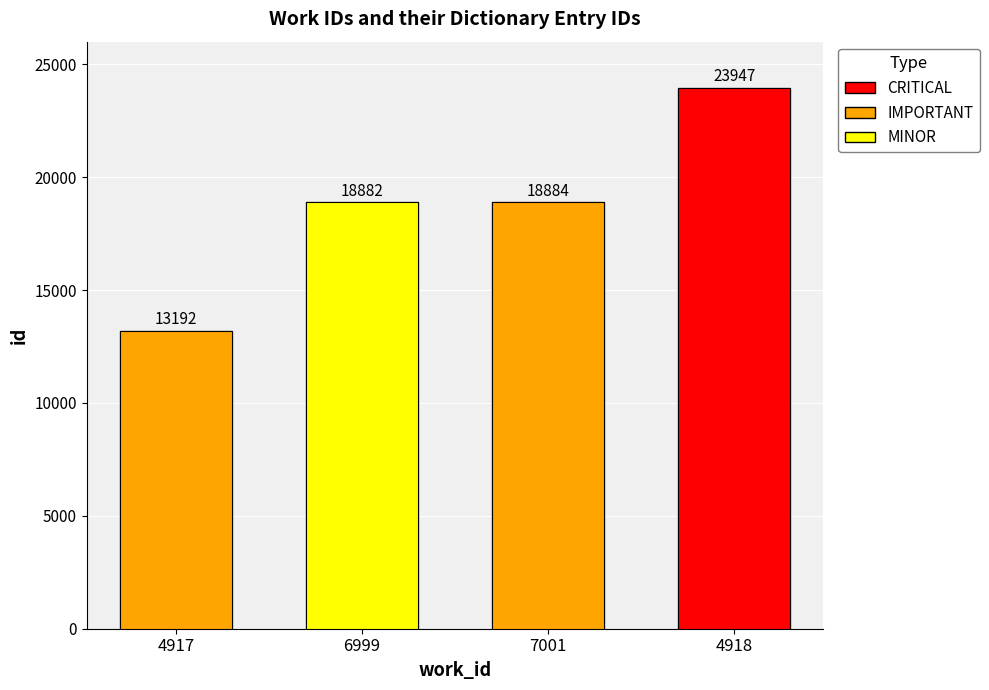

What is the ratio of the value at 4918 to the value at 7001?

1.3